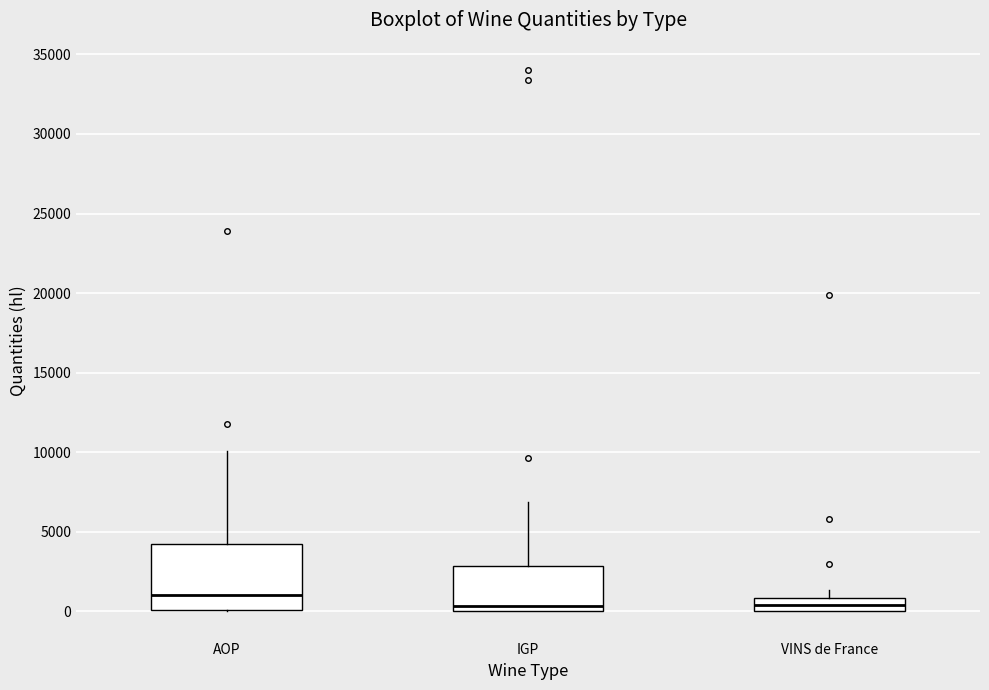

Reading left to right, read every box against the y-axis: the position of its median line, the range the box covers, and the ends of its whiskers. The values are not printed on the chart, so give them approximately, as read against the axis.

AOP: median 1000, box 0 to 4000, whiskers 0 to 10000
IGP: median 500, box 0 to 3000, whiskers 0 to 7000
VINS de France: median 500, box 0 to 1000, whiskers 0 to 1500